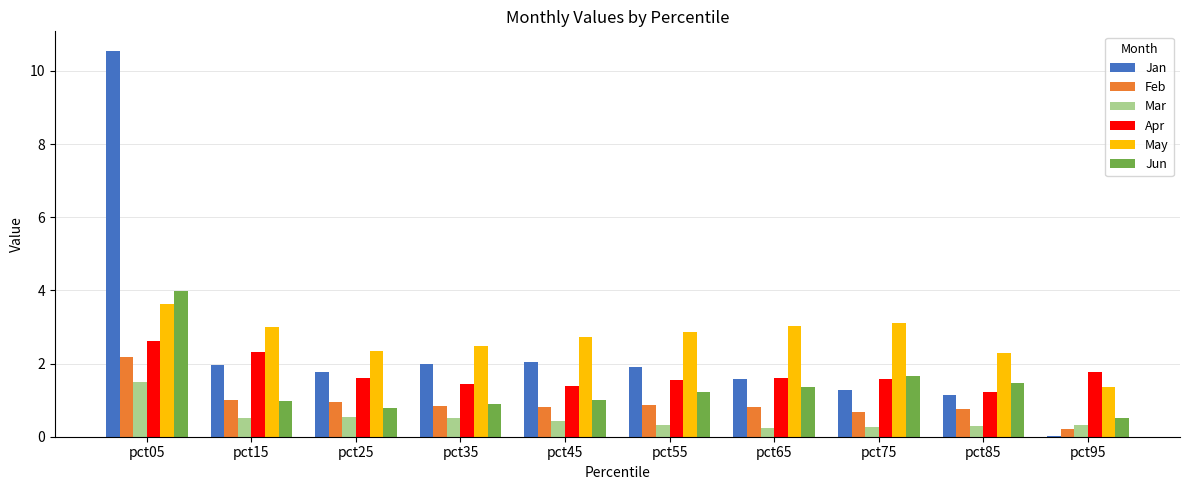

Which series has the widest spread of values?

Jan